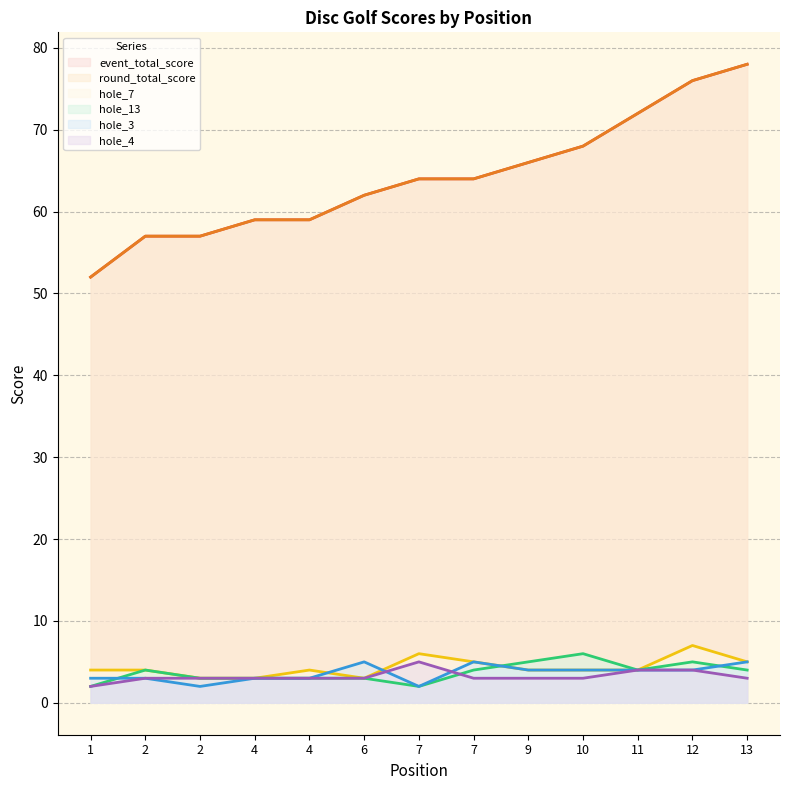

The hole_4 series shows 1 at 7. True or false?

False